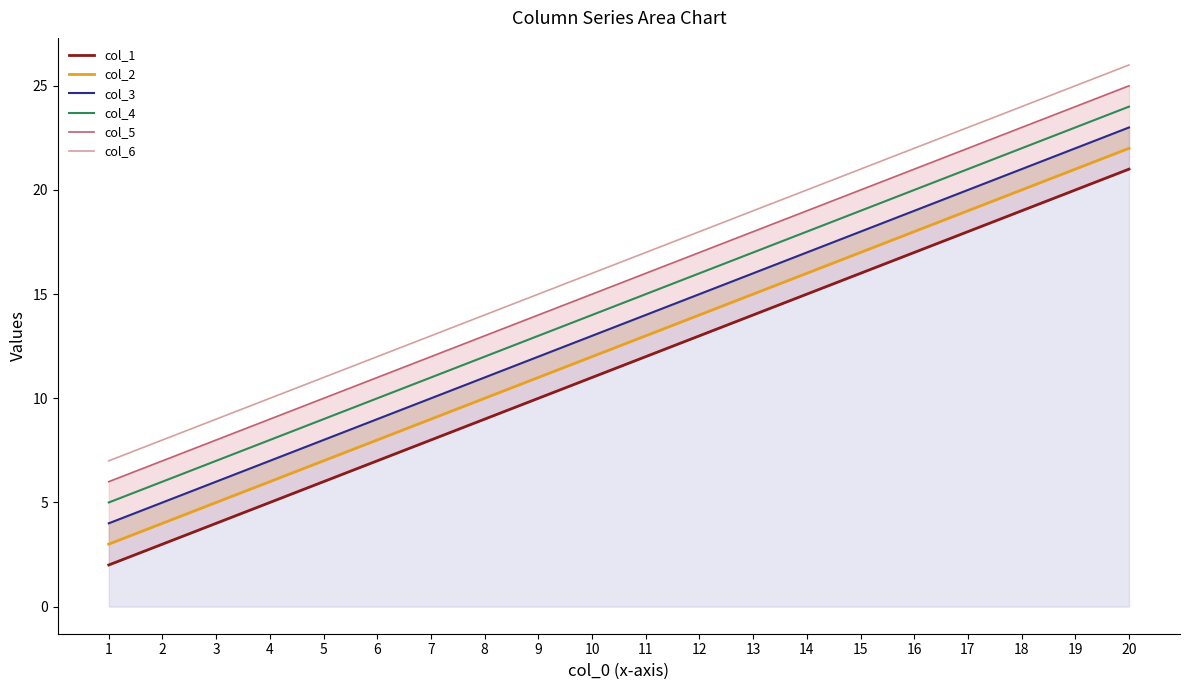

At how many categories does at least one series exceed 17?

9